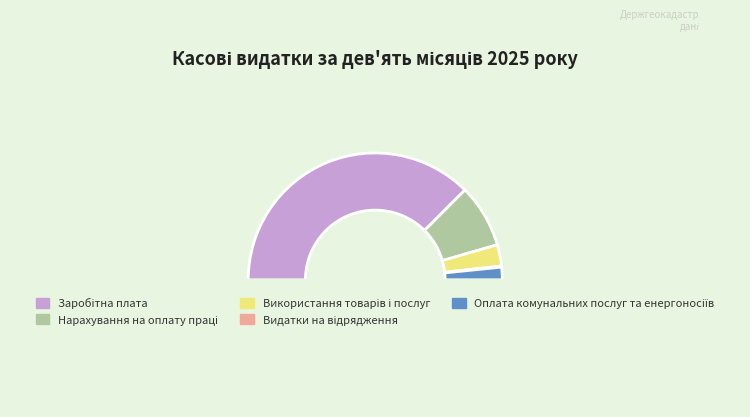

To the nearest percent, what is the difference between the largest and smallest slice percentages?

75%